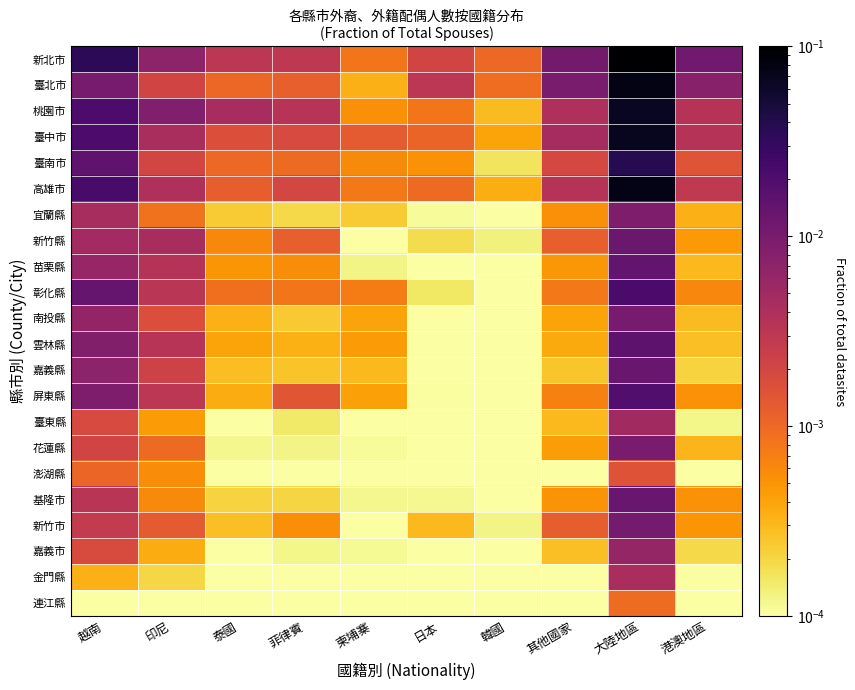

Which series has the largest total across all categories?

新北市